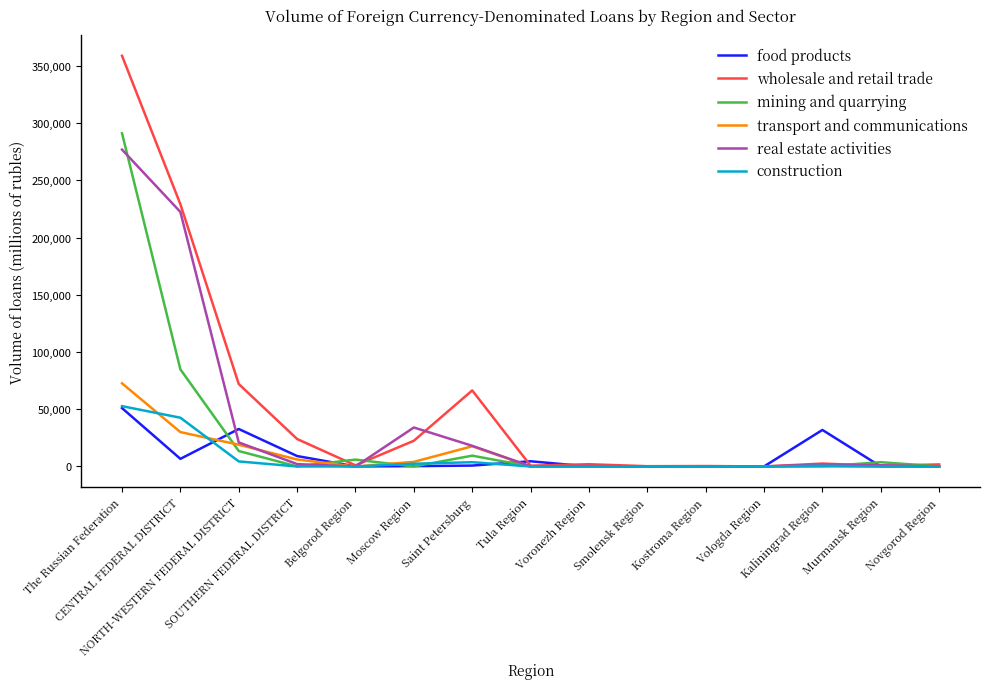

What is the maximum value for real estate activities?

276932